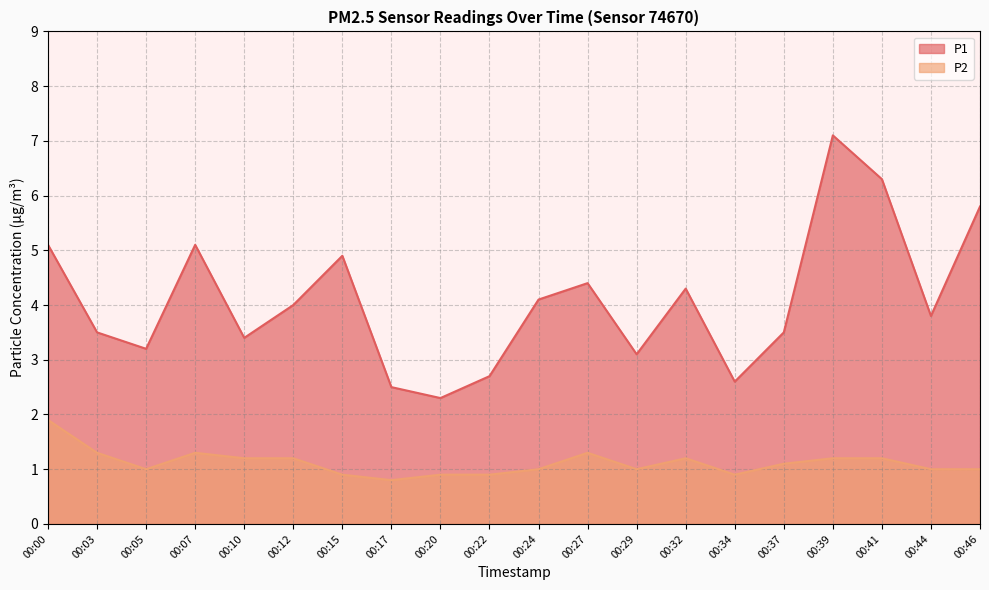

What is the average value of the P1 series?

4.1